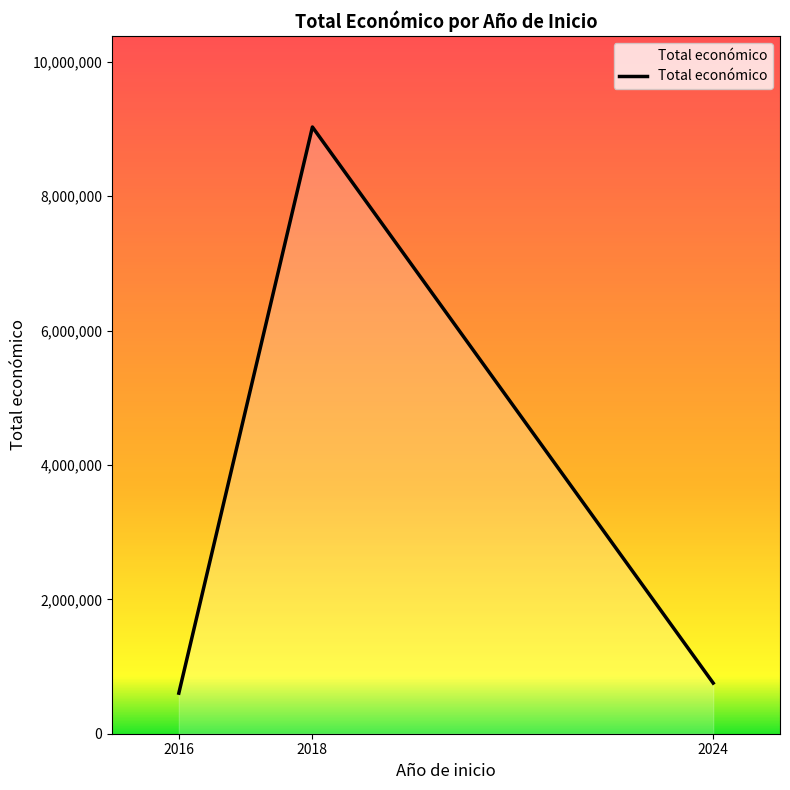

Read the value at 2016, to the nearest 100.

604000